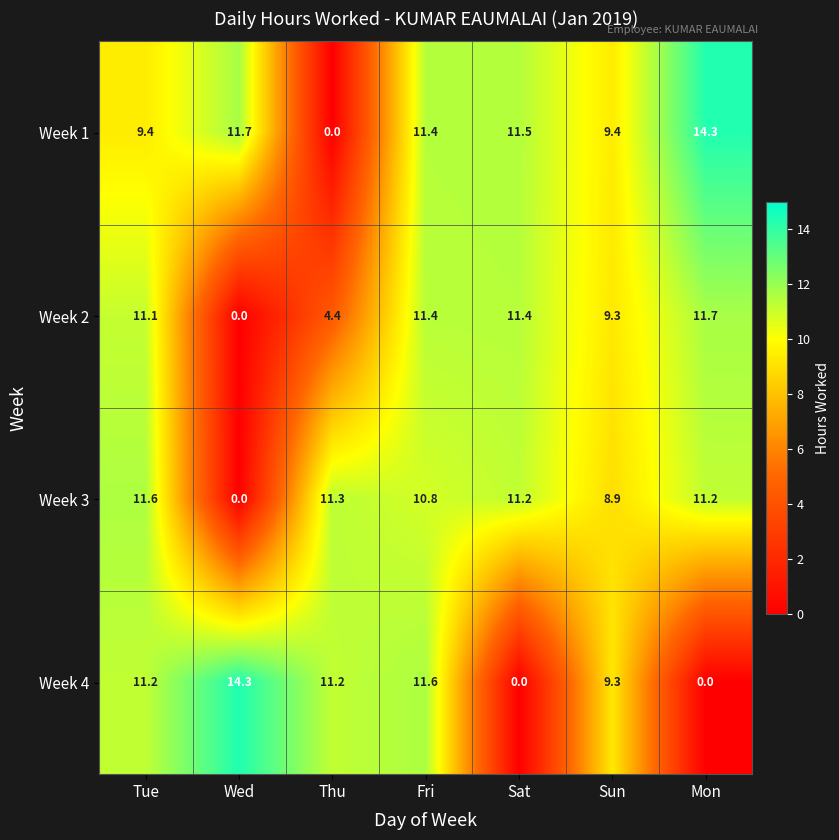

Is it true that Week 2 equals 4.4 at Thu?

True